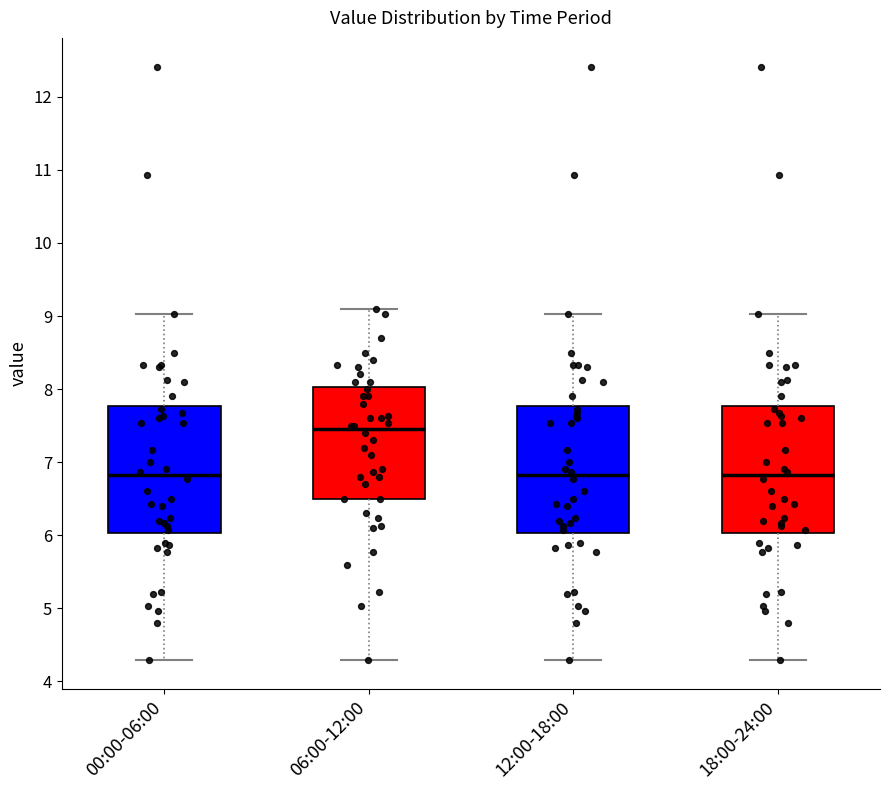

Where is the upper edge of the box for 06:00-12:00 on the y-axis? The values are not printed on the chart, so give them approximately, as read against the axis.

8.0